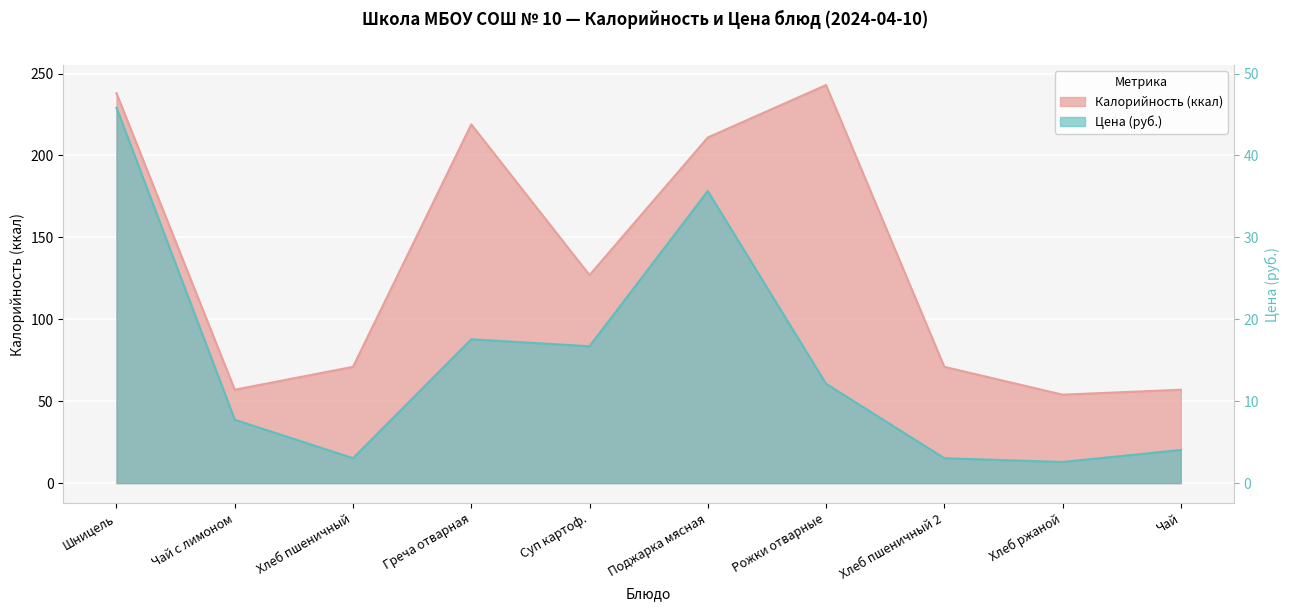

What are all the series names shown in the legend?

Калорийность, Цена